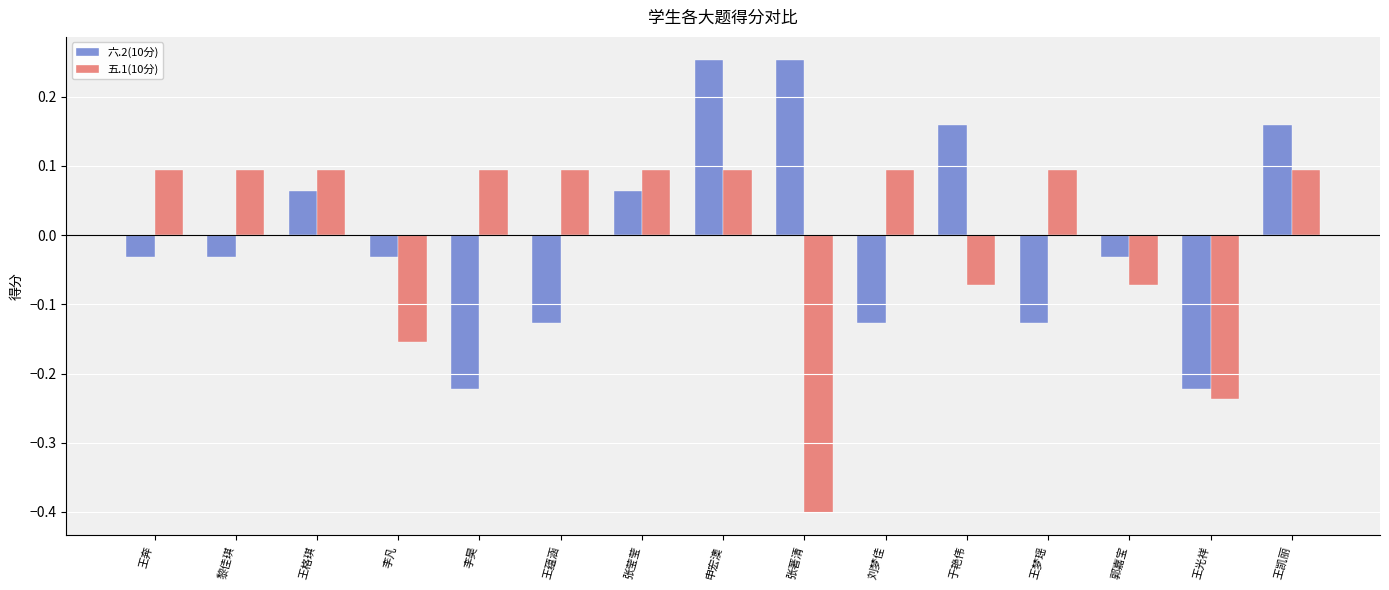

Where does the 五.1(10分) series first go above 0?

王奔